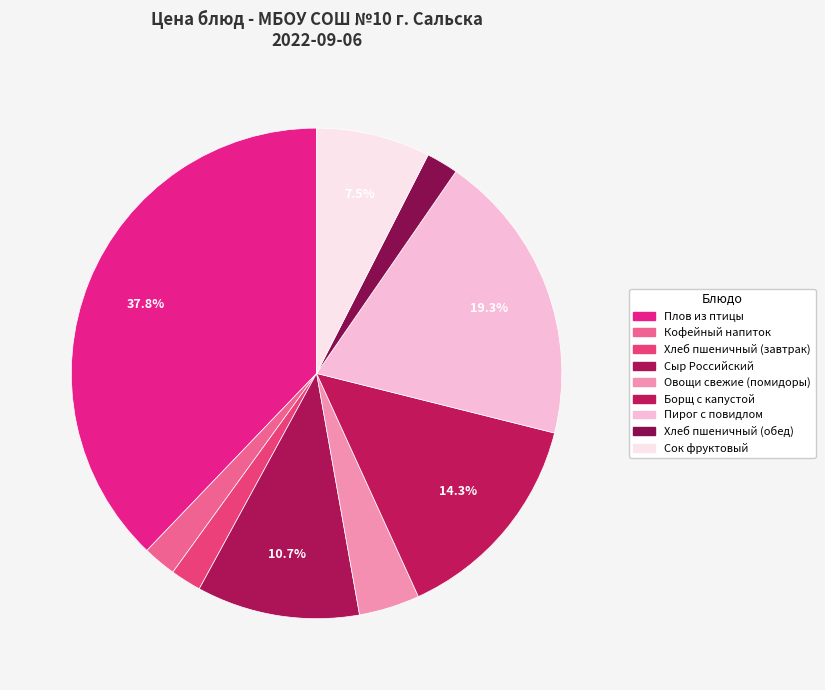

Which category has the smallest portion of the pie?

Хлеб пшеничный (завтрак)